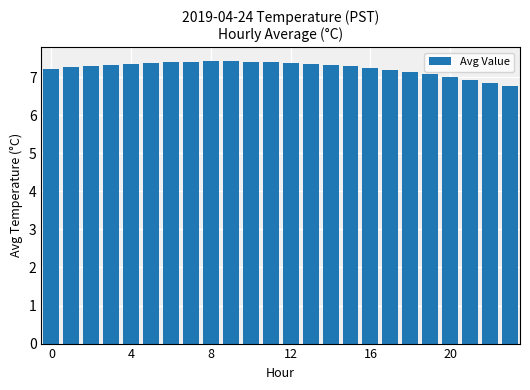

What is the value of the 10th bar from the left?

7.4